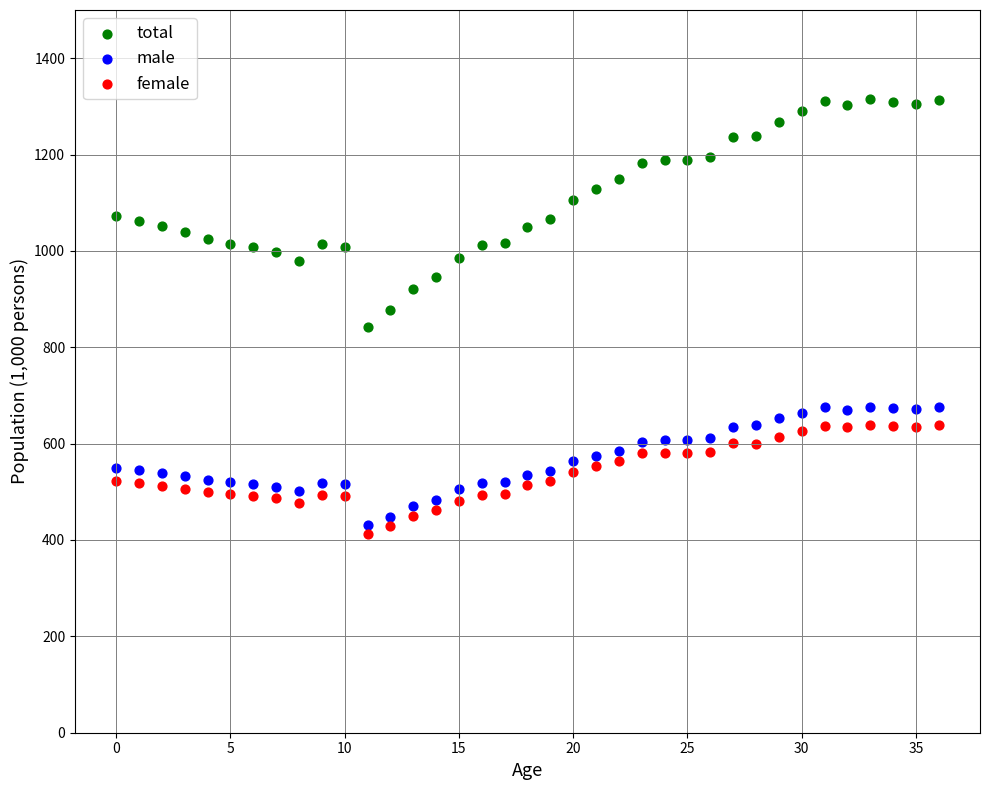

What are all the series names shown in the legend?

total, male, female